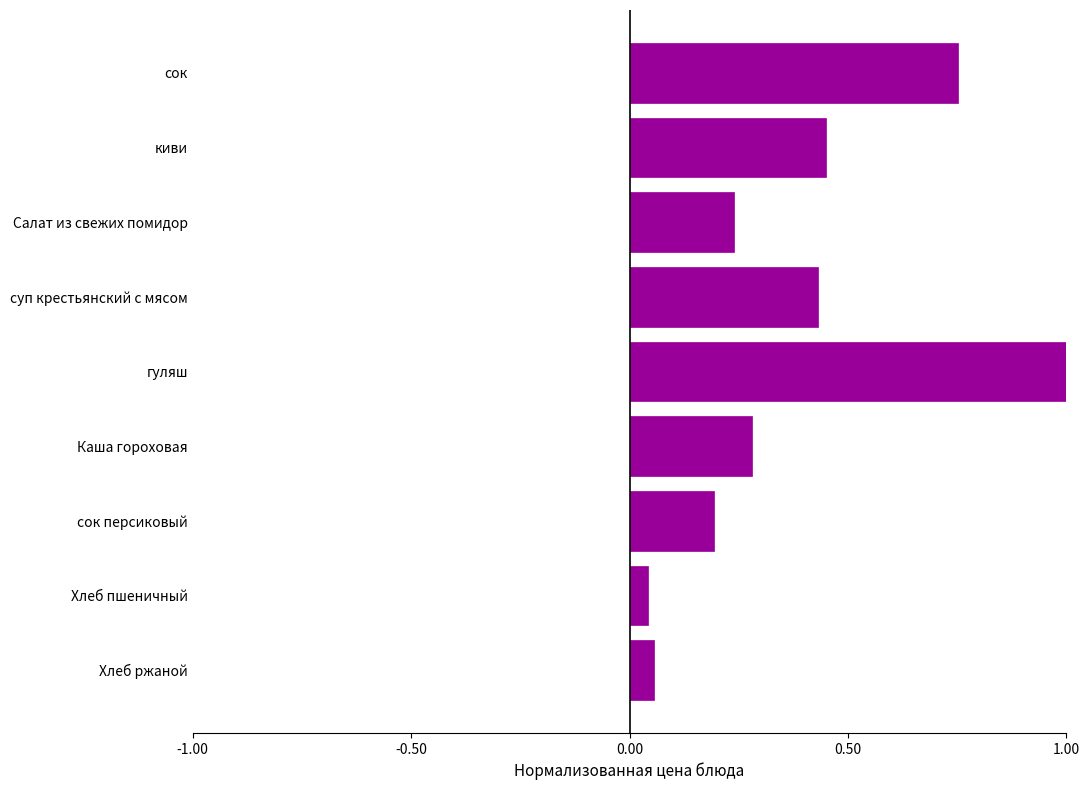

What is the maximum value shown in the chart?

1.0